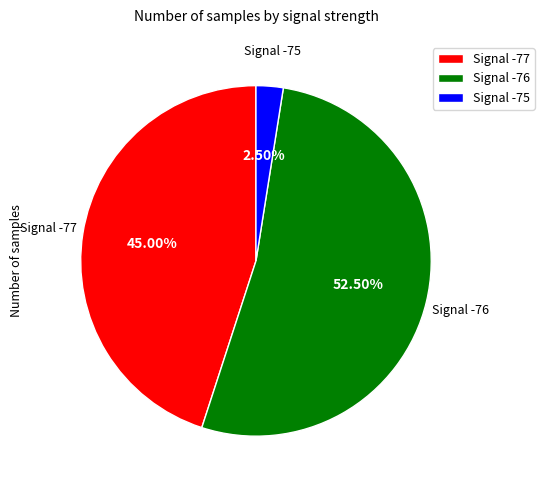

Do Signal -76 and Signal -77 together represent more than half of the pie?

Yes